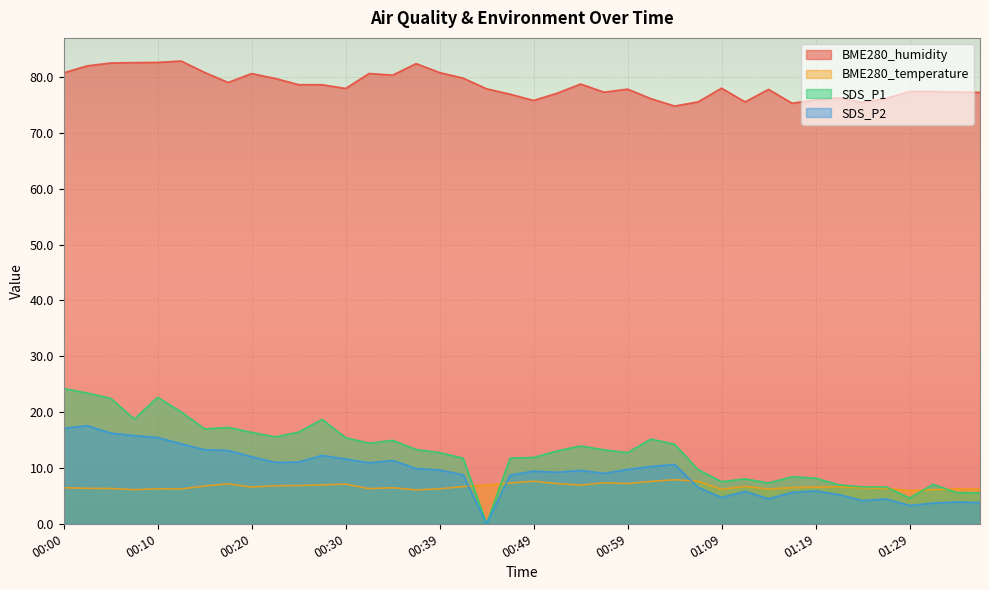

Which category has the highest value in the BME280_humidity series?

00:12